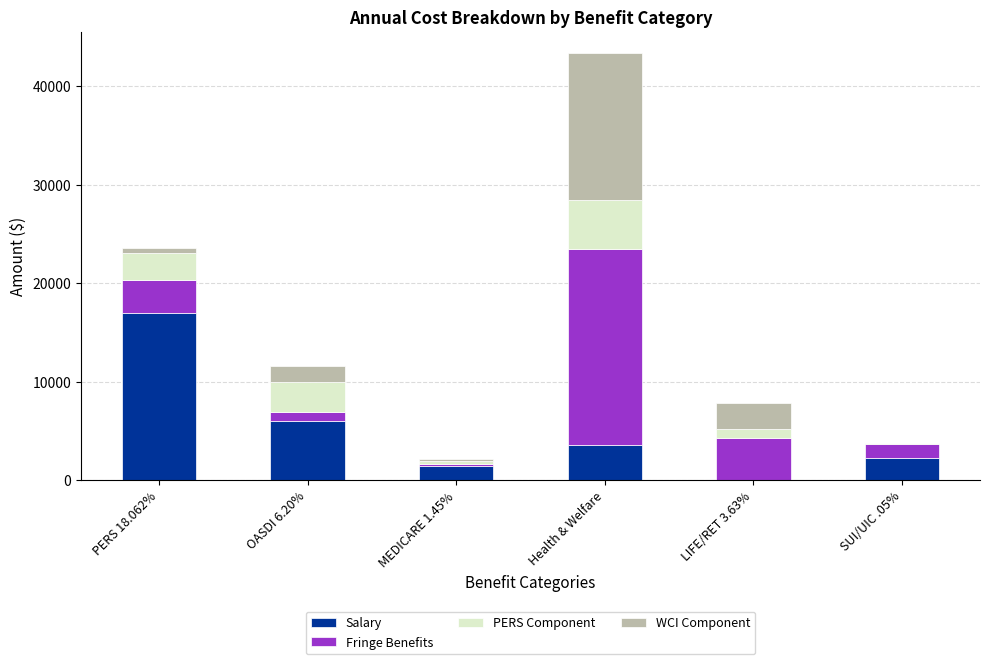

What is the maximum value for Salary?

16997.2